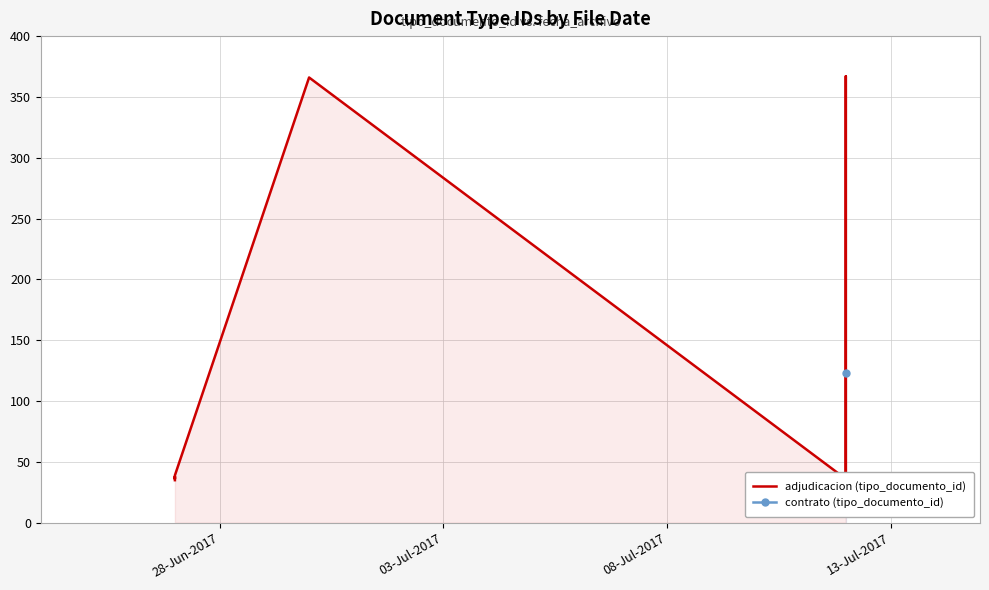

What is the sum of all values?

1320